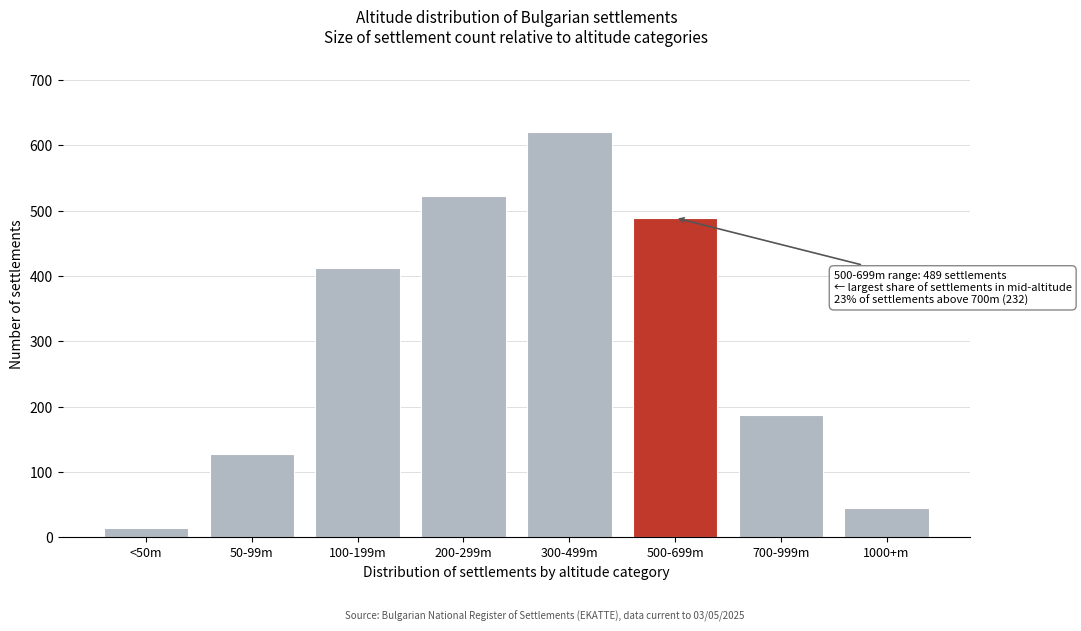

Reading left to right, extract all data points from this chart.

<50m=14	50-99m=127	100-199m=412	200-299m=523	300-499m=621	500-699m=489	700-999m=187	1000+m=45